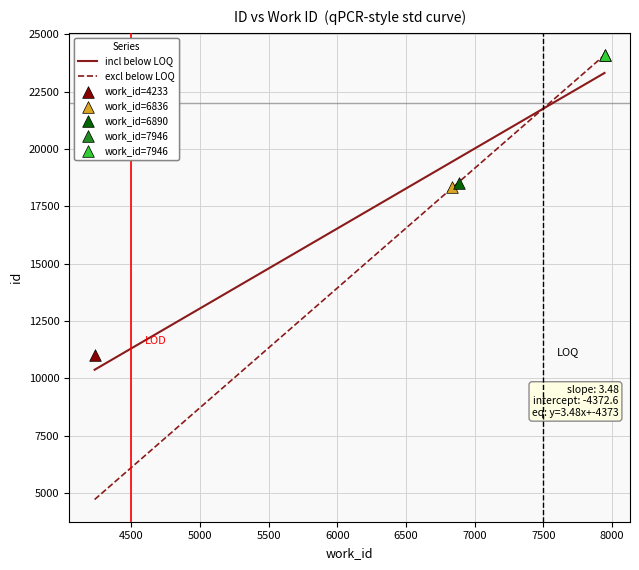

Between 7946 and 7946, which is larger?

7946